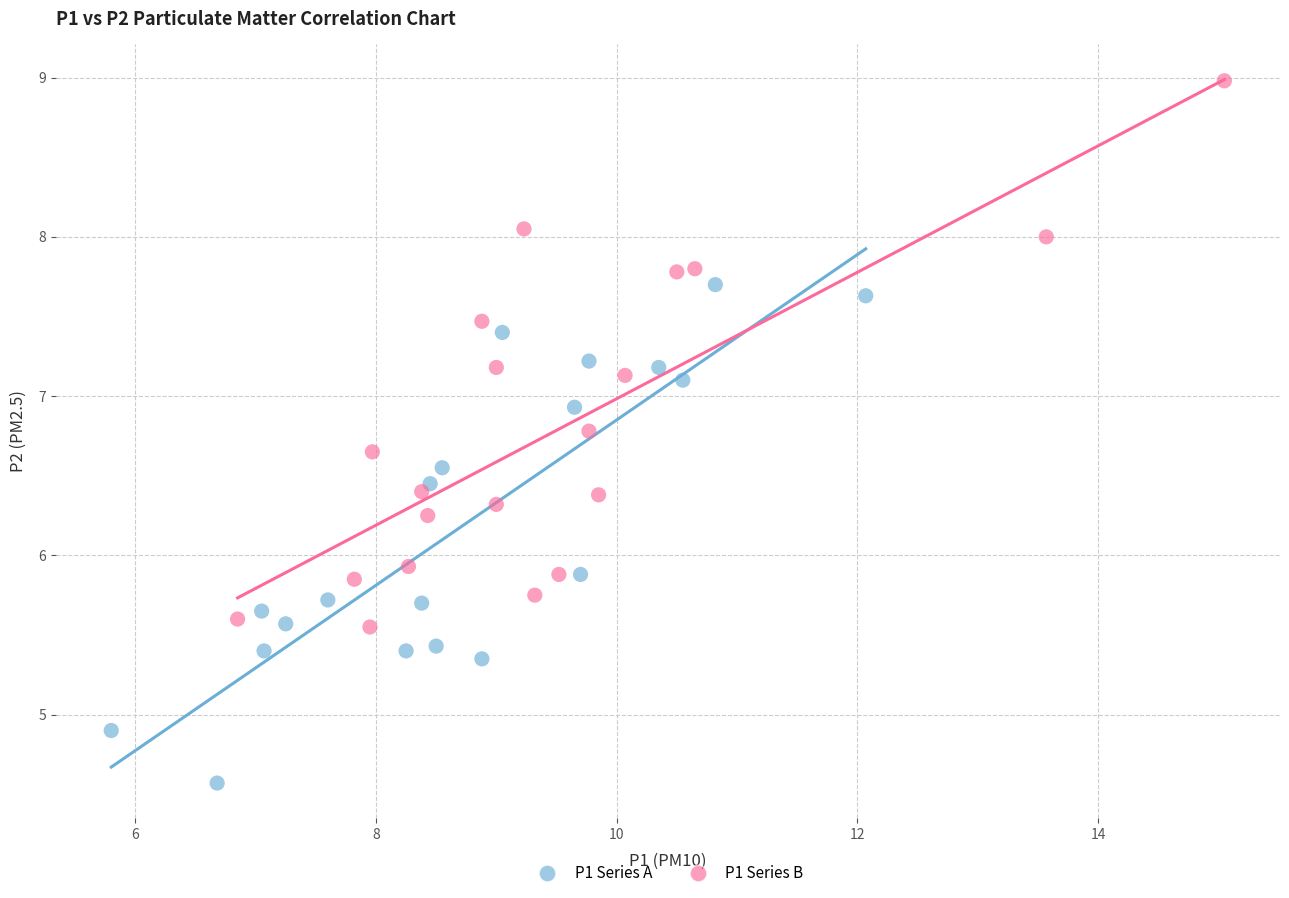

Which series contains the highest Y value?

P1 Series B